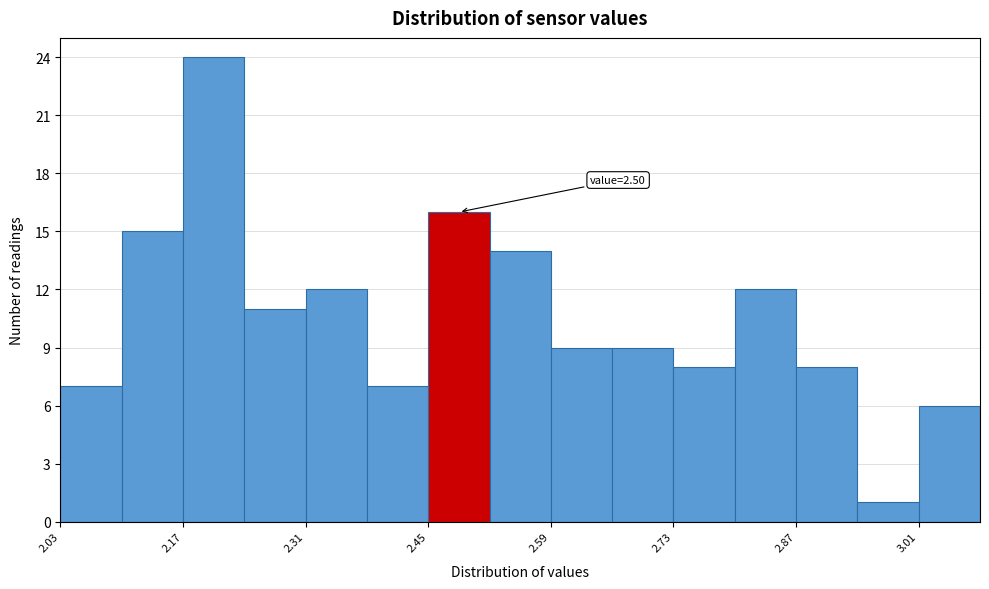

Around what value on the x-axis is the tallest bar? Give the approximate position of its centre, as read against the axis.

2.20